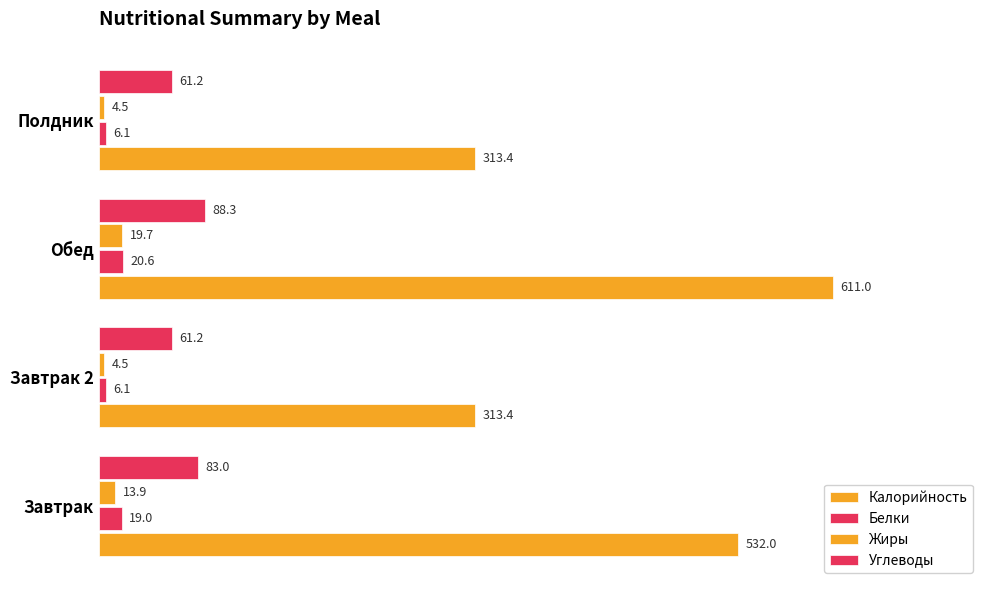

How many values in the Калорийность series are below 532?

2